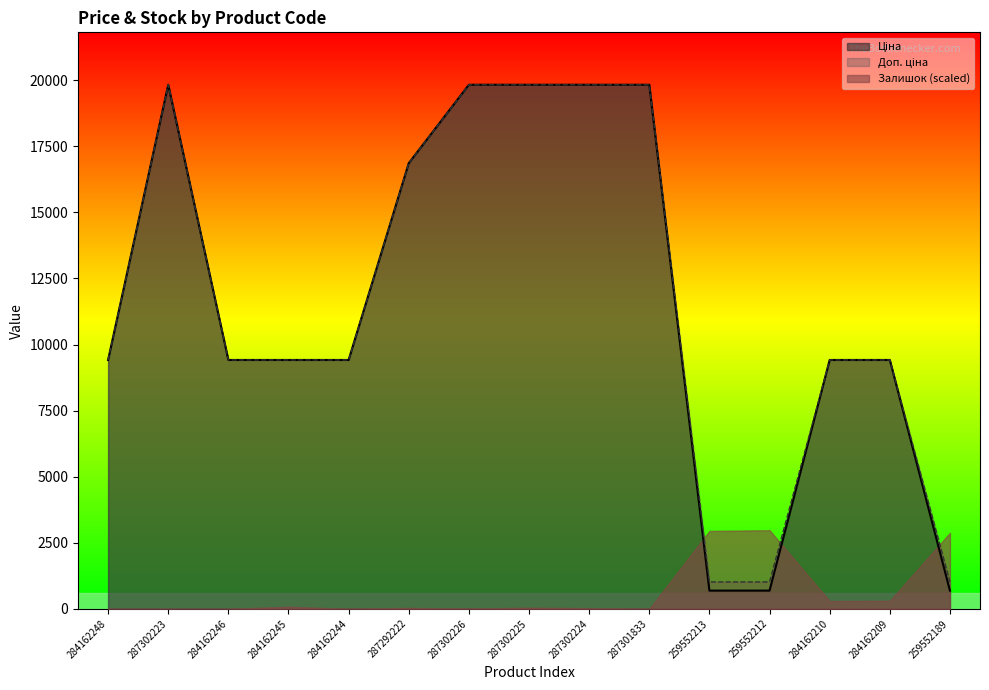

Between 287302225 and 287302224, which series saw the biggest shift?

Ціна